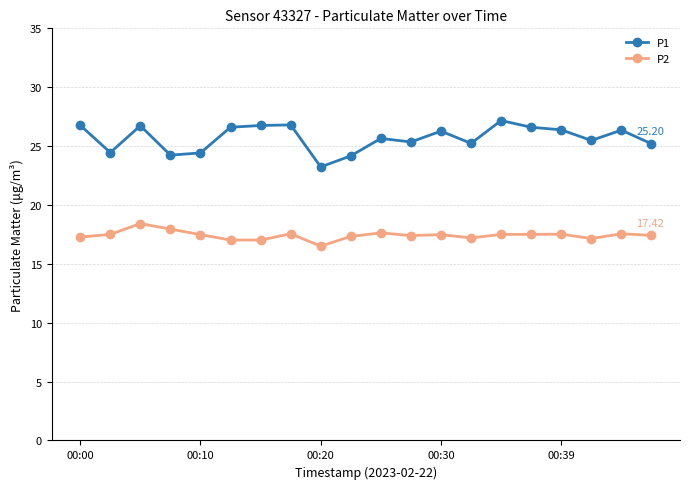

Rank the series by their average value, from highest to lowest.

P1, P2